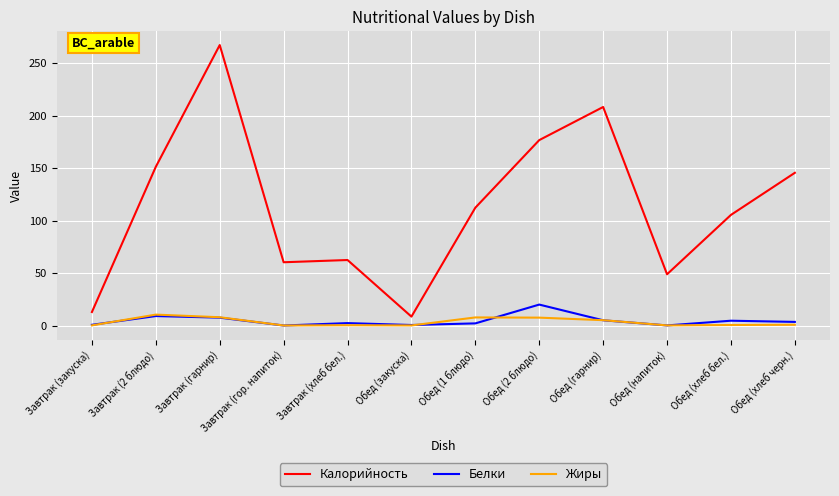

The value of Белки at Завтрак (гор. напиток) is 0.0. True or false?

True